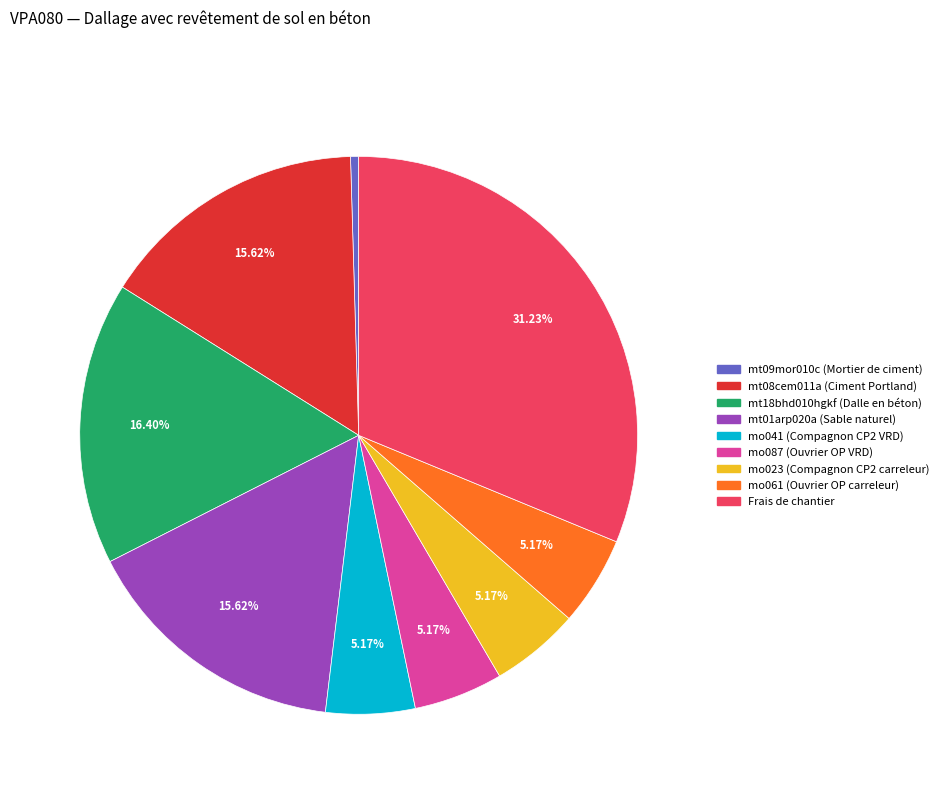

Does any single category account for the majority?

No